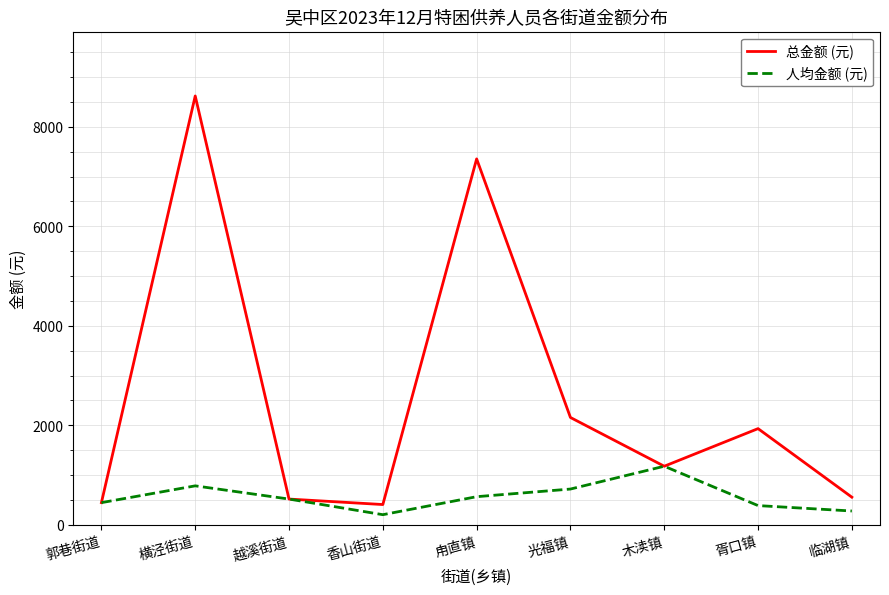

The value of 总金额 (元) at 越溪街道 is 181.6. True or false?

False